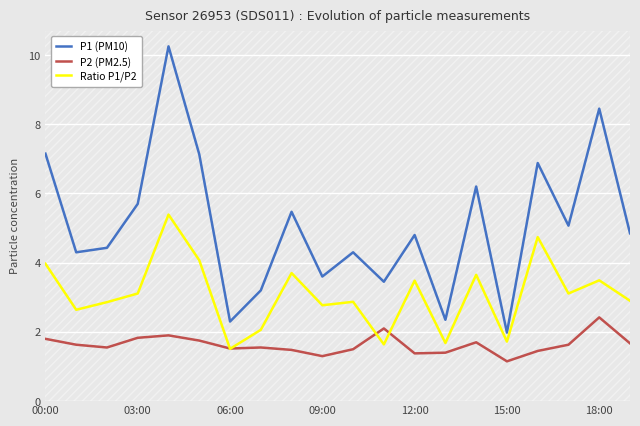

Is it true that P1 (PM10) equals 8.4 at 18:00?

True